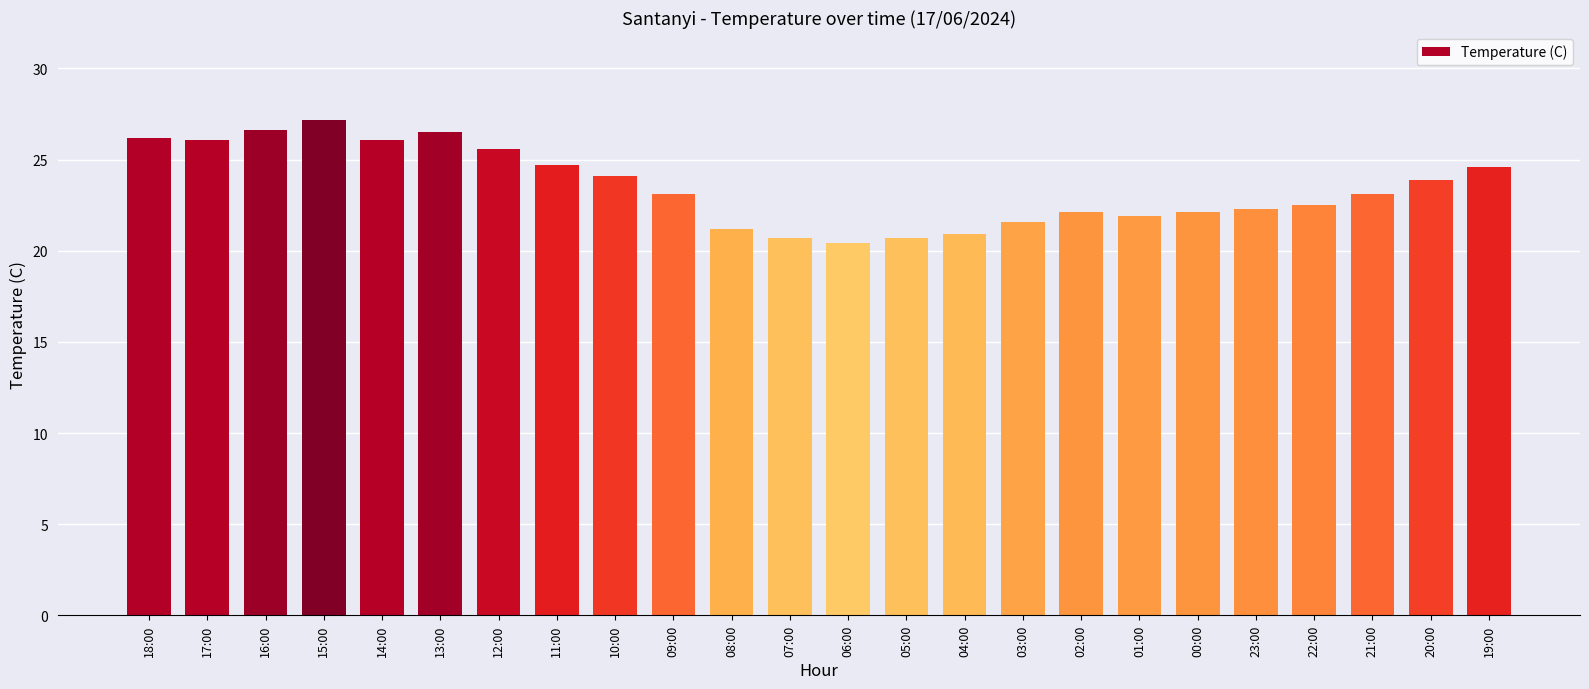

At which category does the chart reach its peak across all series?

15:00